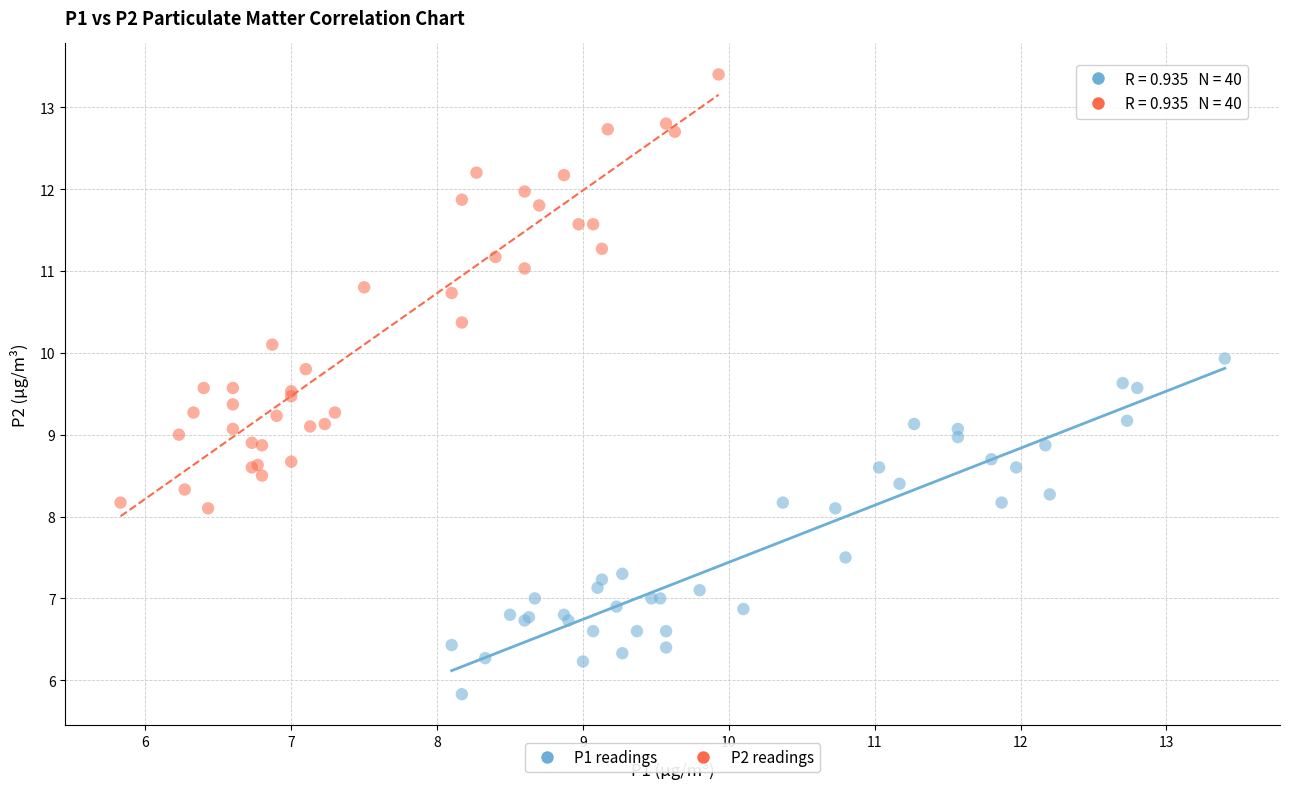

Which series has the widest spread of Y values?

P2 readings